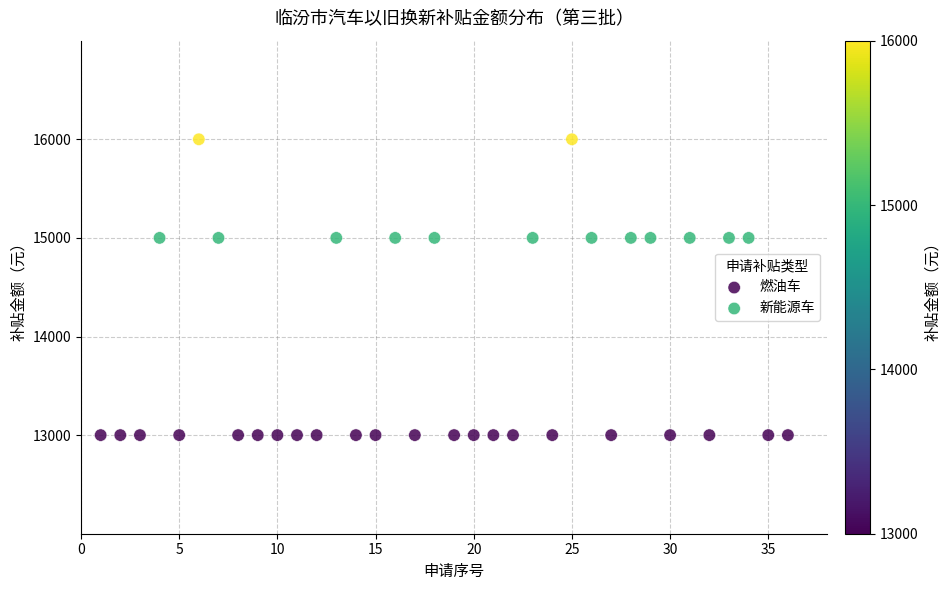

Which series contains the highest Y value?

燃油车